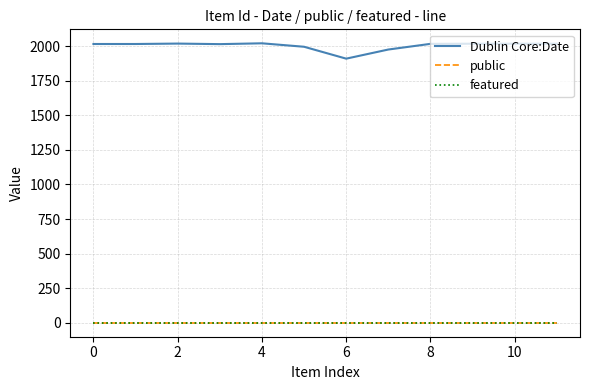

How many categories are shown in the chart?

12